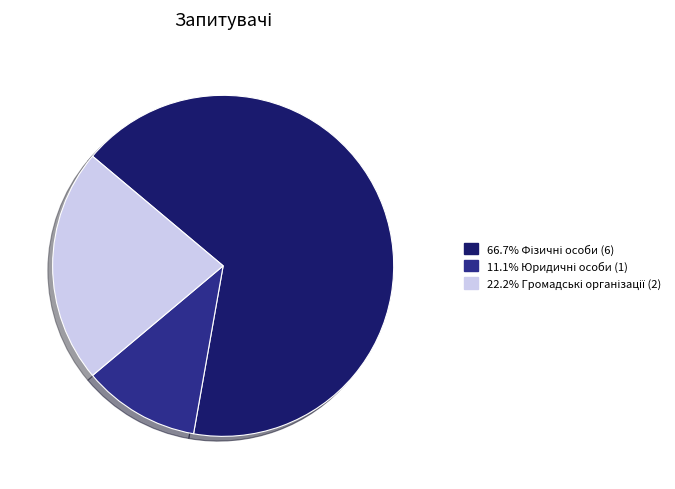

Is there a majority slice in this chart?

Yes